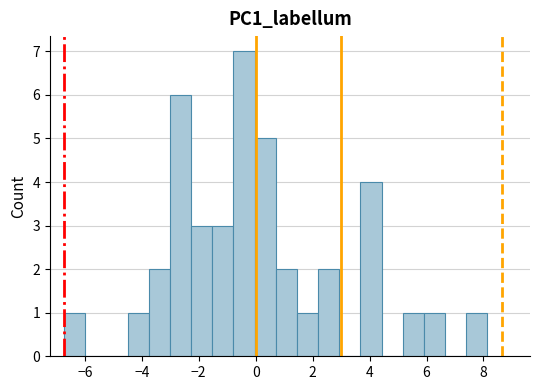

Read against the x-axis, roughly where is the centre of the tallest bar?

-0.4